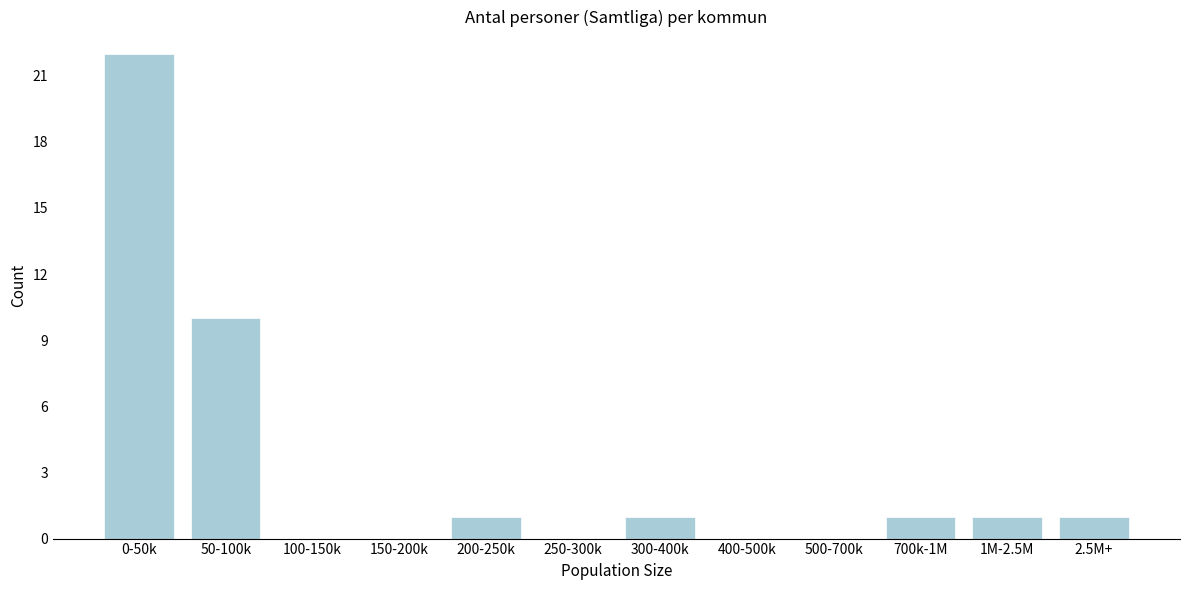

Reading left to right, transcribe all the data shown in this chart.

0-50k=22	50-100k=10	100-150k=0	150-200k=0	200-250k=1	250-300k=0	300-400k=1	400-500k=0	500-700k=0	700k-1M=1	1M-2.5M=1	2.5M+=1